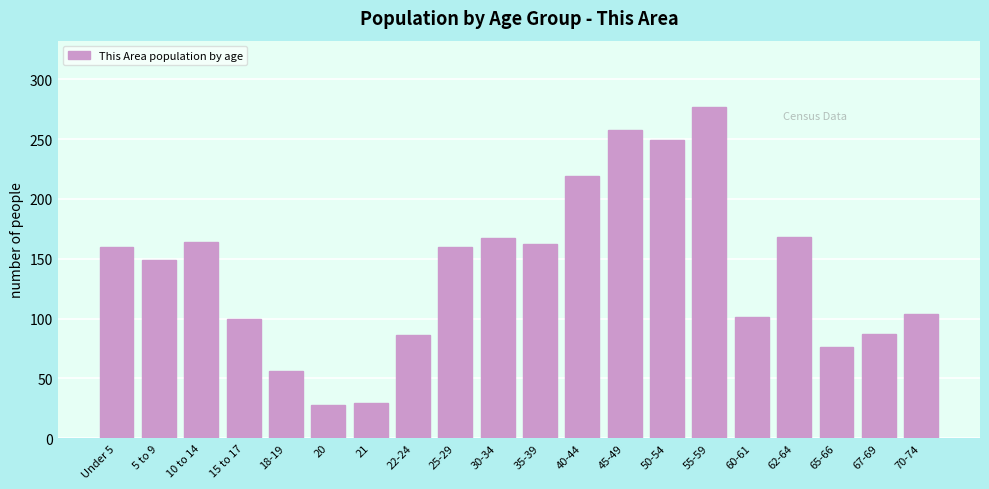

What is the difference between the values at 70-74 and 18-19?

48